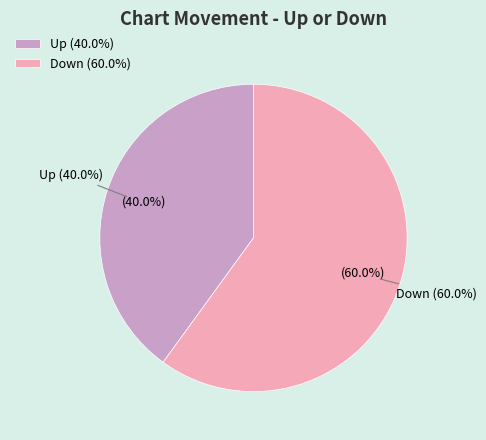

Which has a higher value, up or down?

down